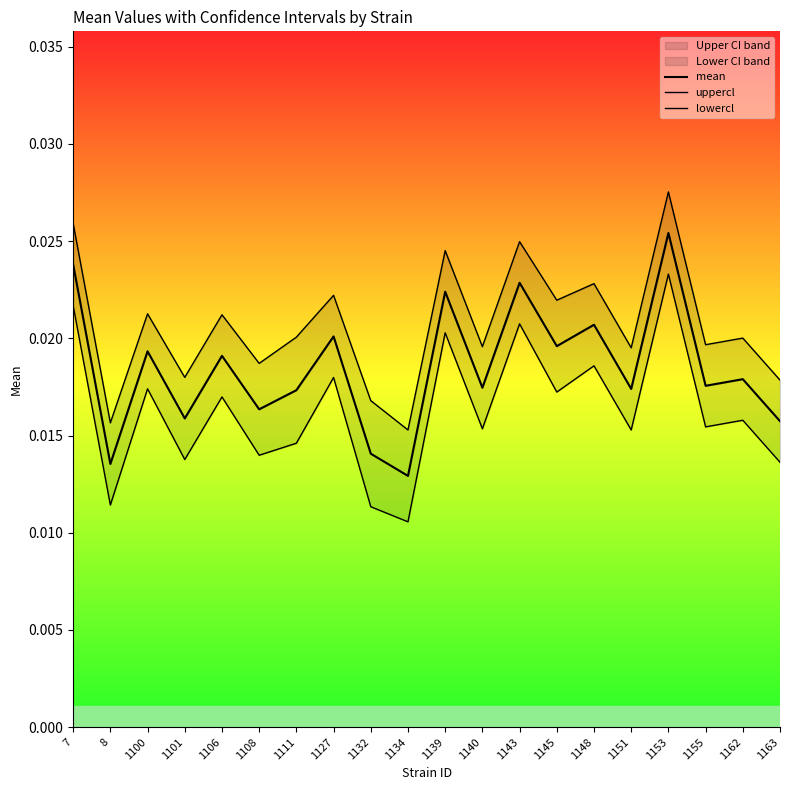

The uppercl series shows 0.0 at 1162. True or false?

False